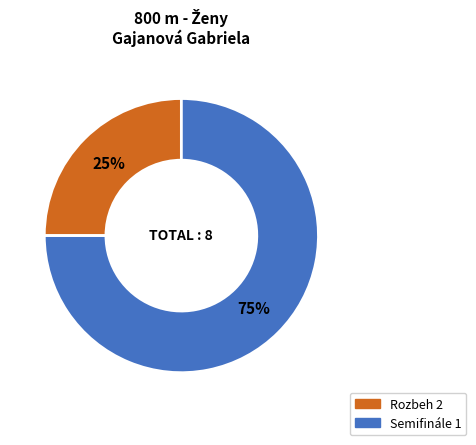

Which has a higher value, Semifinále 1 or Rozbeh 2?

Semifinále 1